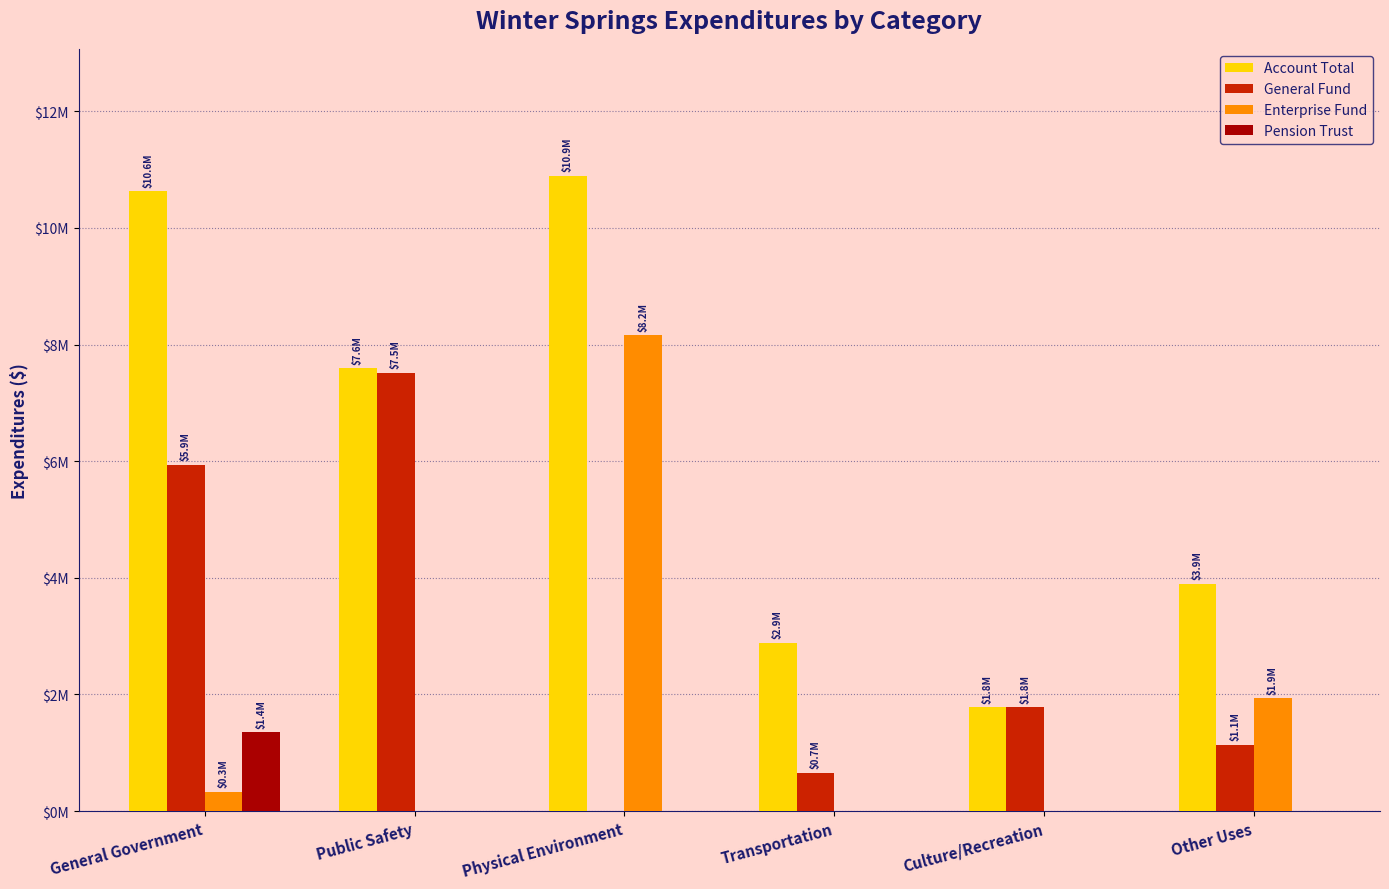

True or false: Pension Trust has a value of 1352083 at General Government.

True